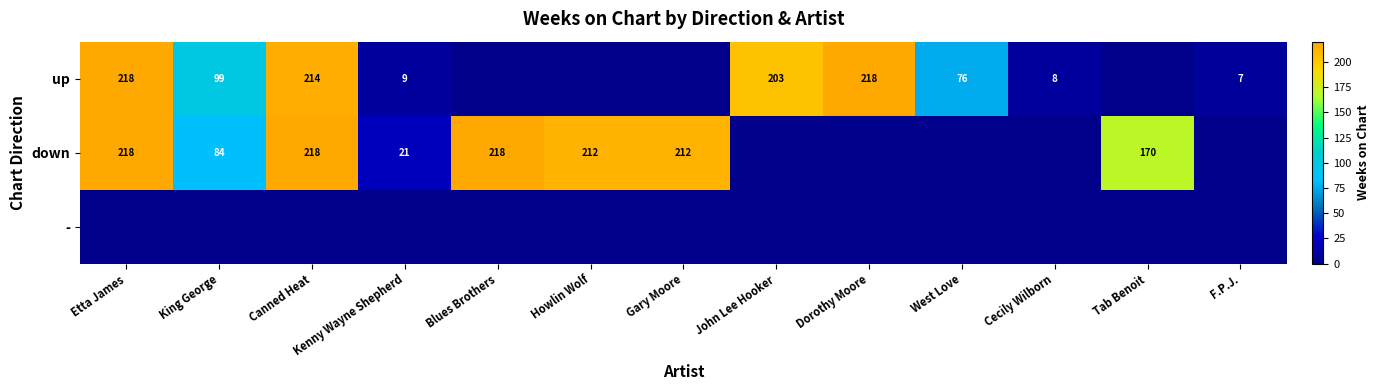

Is it true that down equals 114 at King George?

False